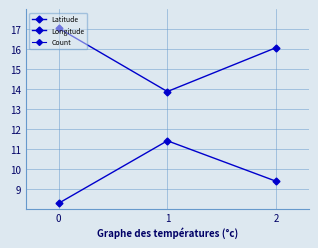

Between 0 and 1, which series saw the biggest shift?

Latitude